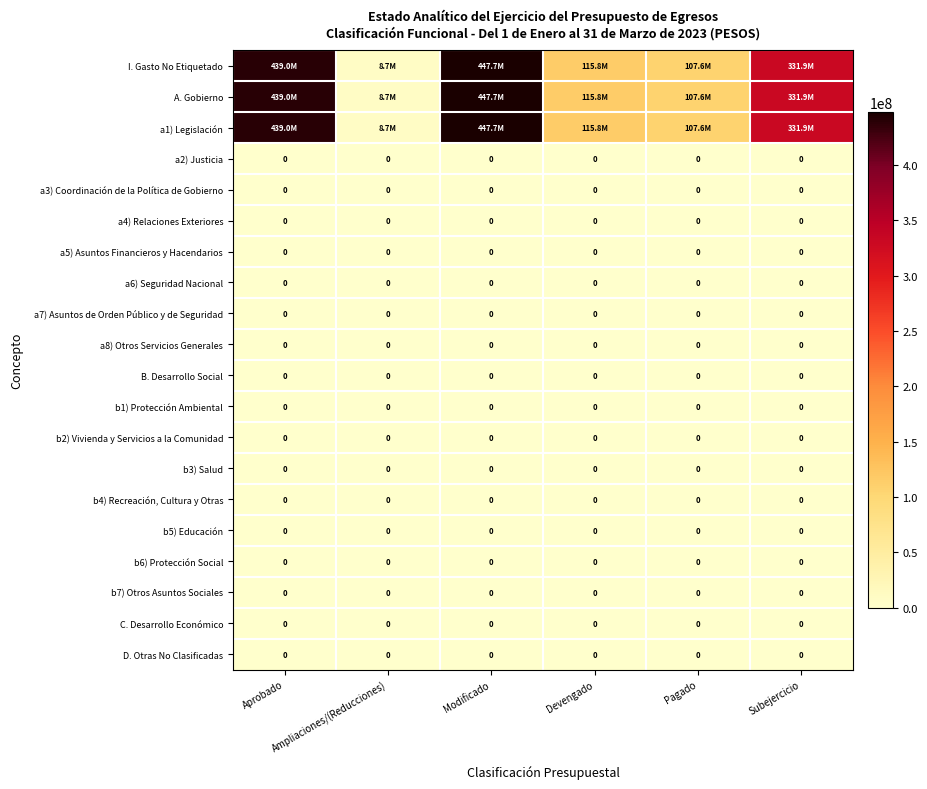

Which has a higher value, Ampliaciones/(Reducciones) or Devengado?

Devengado